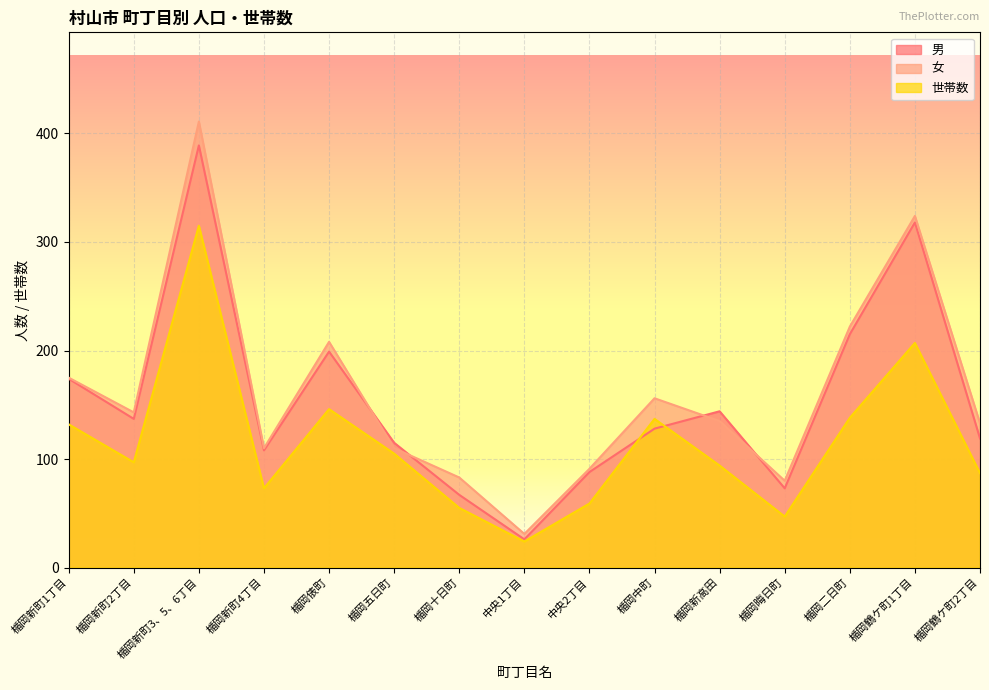

At 楯岡鶴ケ町1丁目, list the series in order from smallest to largest.

世帯数, 男, 女